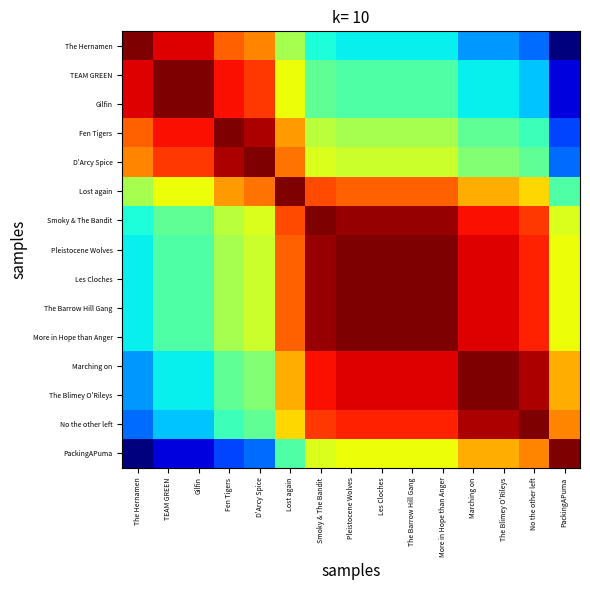

What is the difference between the highest and lowest values at Les Cloches?

0.6